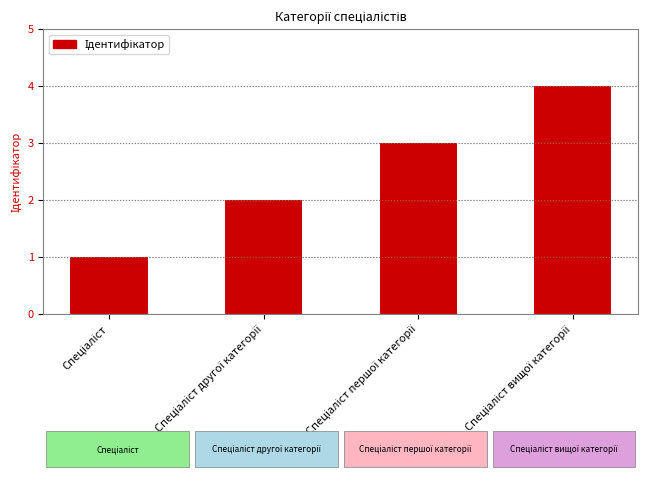

What is the maximum value shown in the chart?

4